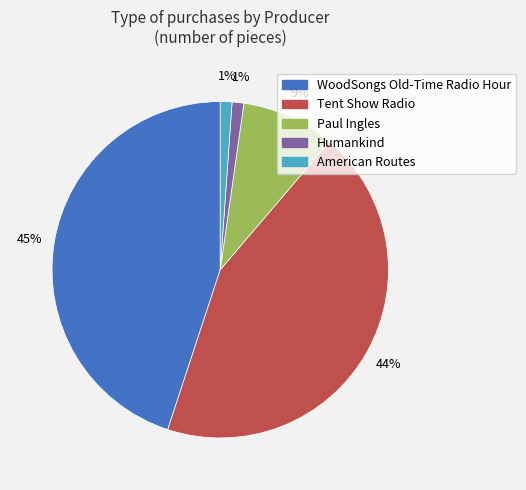

To the nearest percent, what is the difference between the largest and smallest slice percentages?

44%